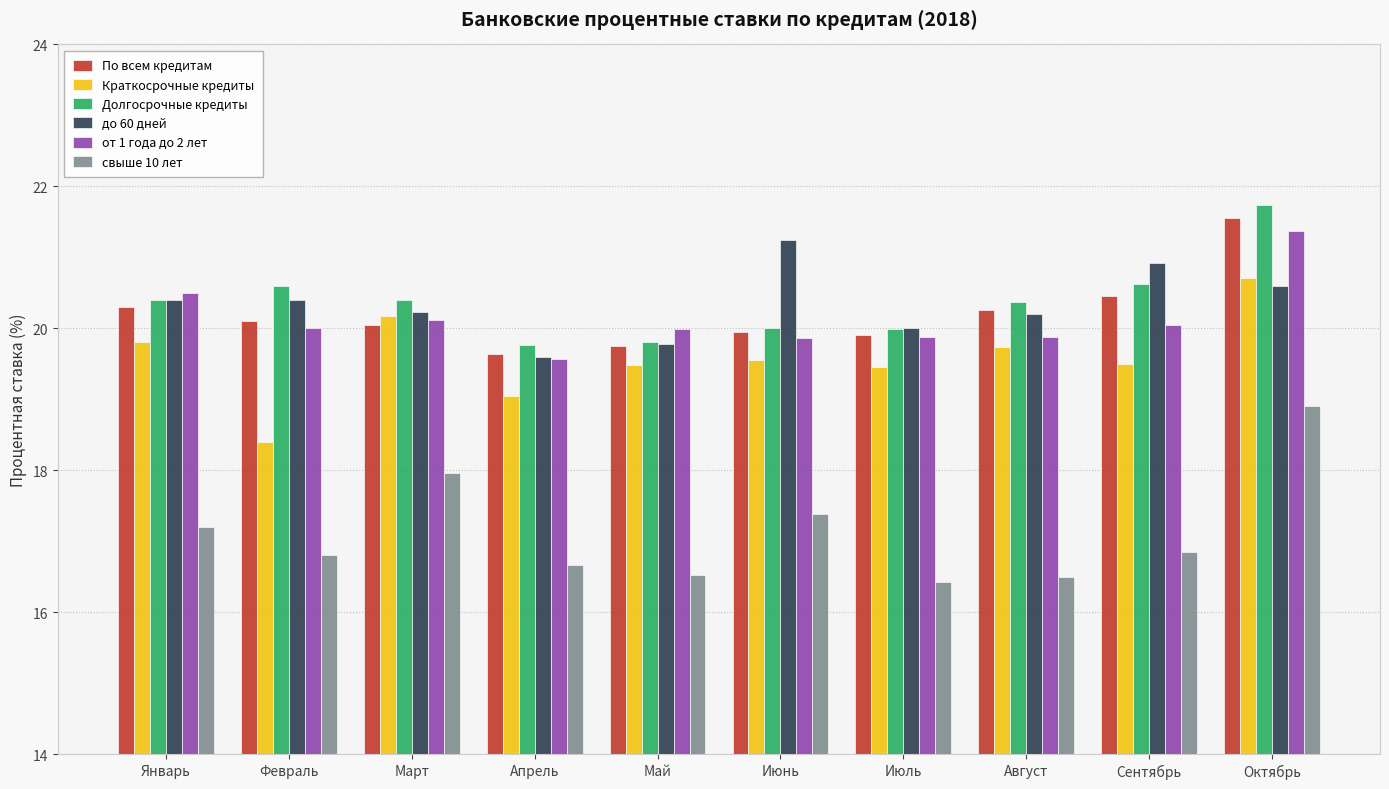

What is the label of the 7th bar from the right?

Апрель